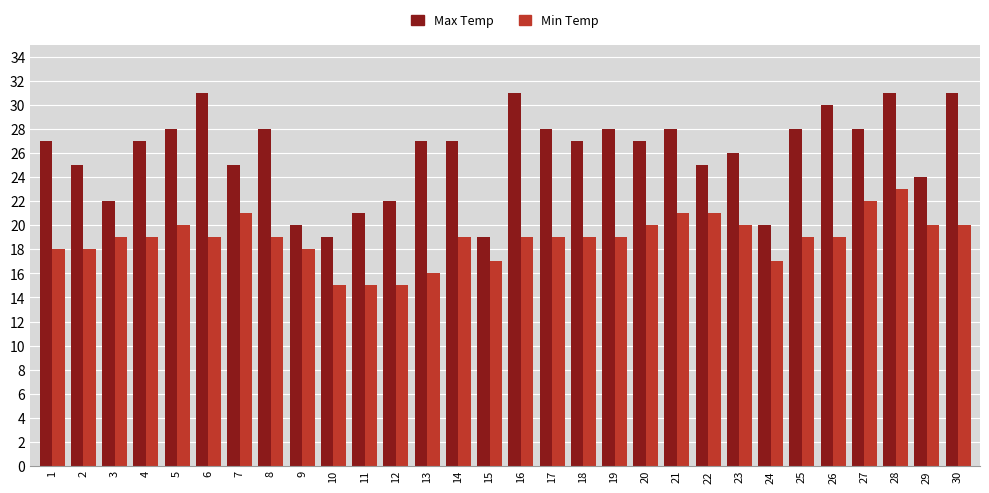

What are all the series names shown in the legend?

Max Temp, Min Temp